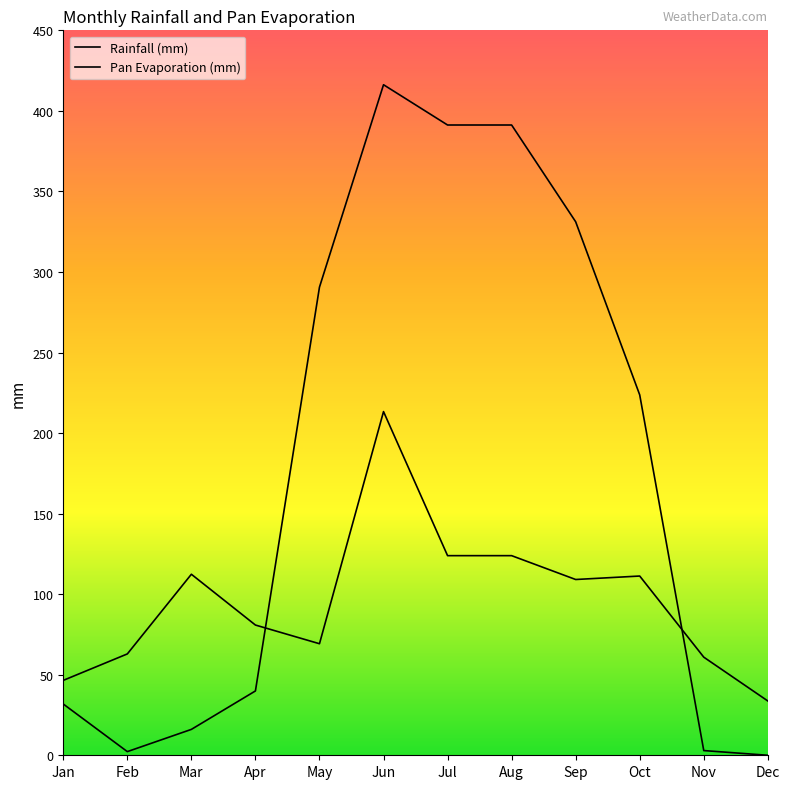

Rank the series by their maximum value, from lowest to highest.

Pan Evaporation (mm), Rainfall (mm)